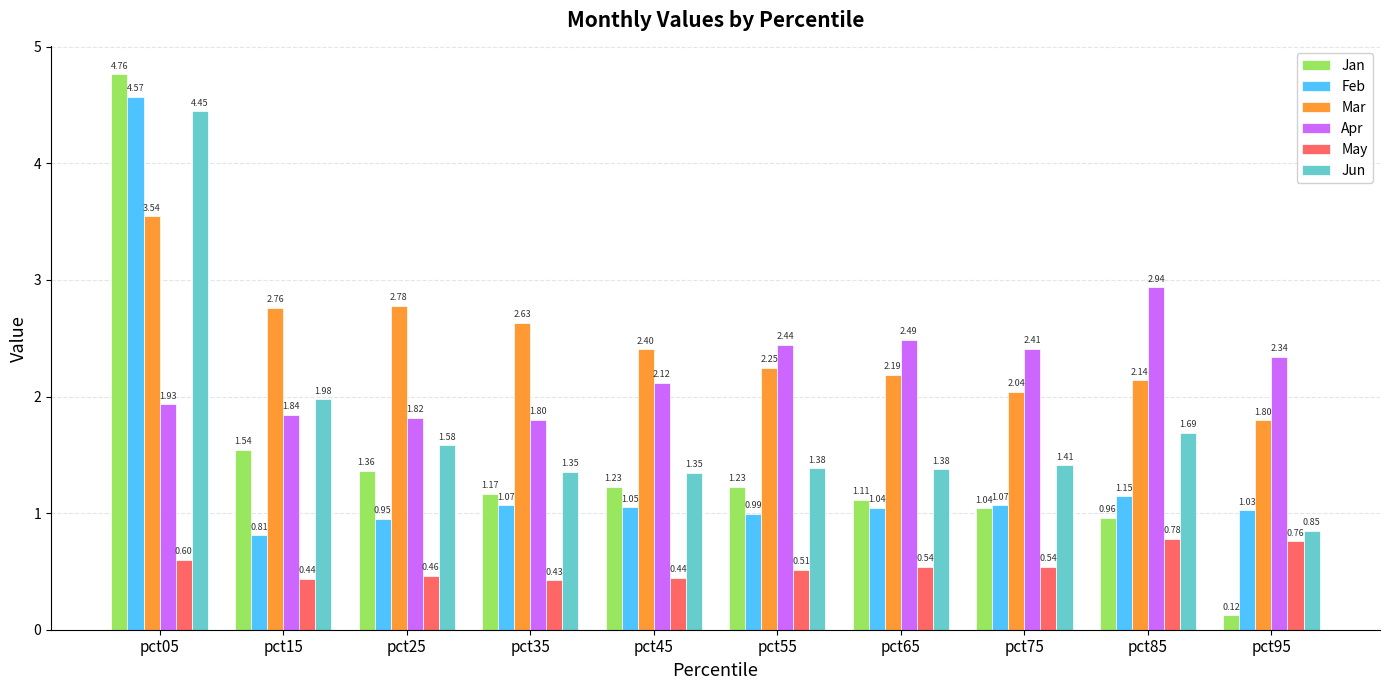

The May series shows 0.3 at pct55. True or false?

False